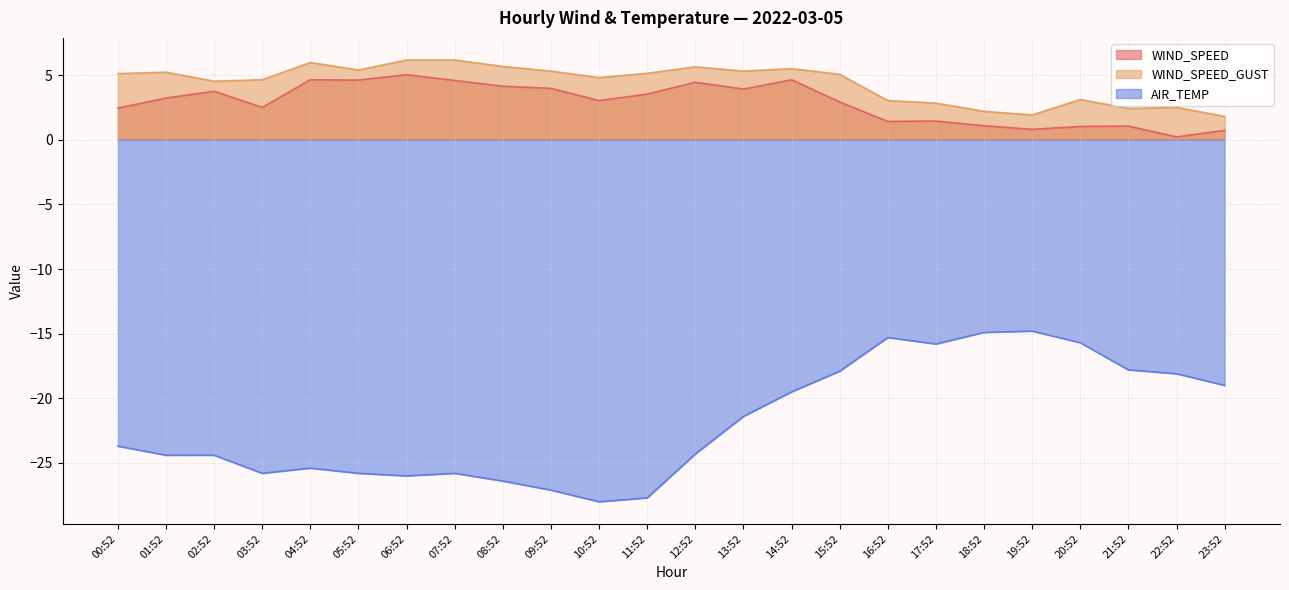

True or false: WIND_SPEED and WIND_SPEED_GUST cross at least once.

False